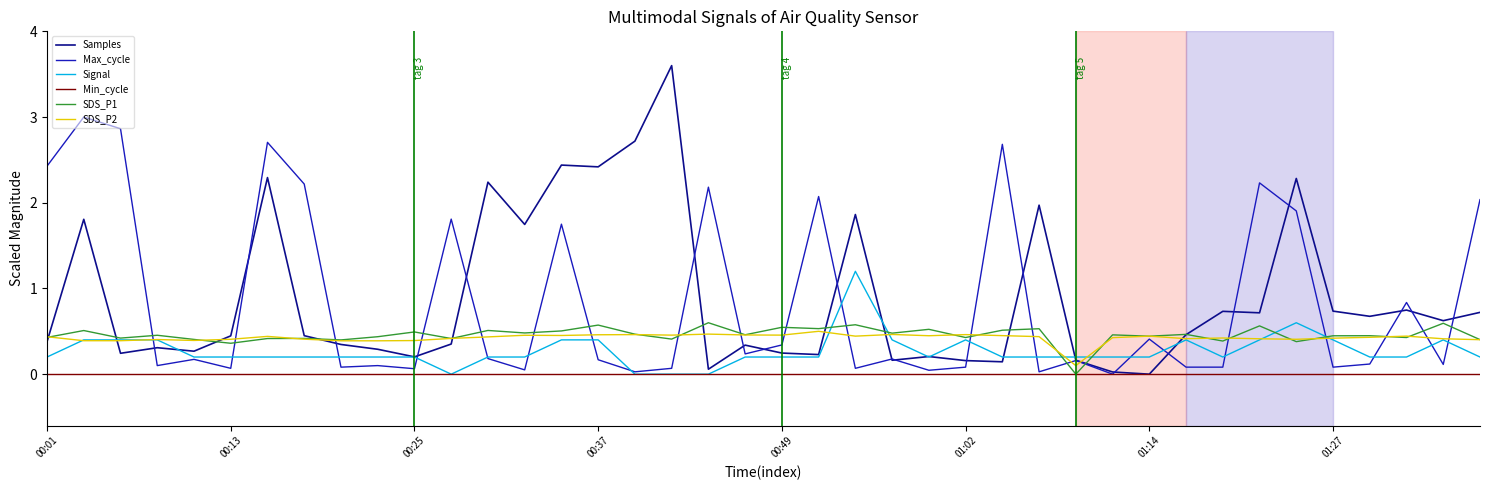

True or false: Min_cycle and SDS_P2 cross at least once.

False